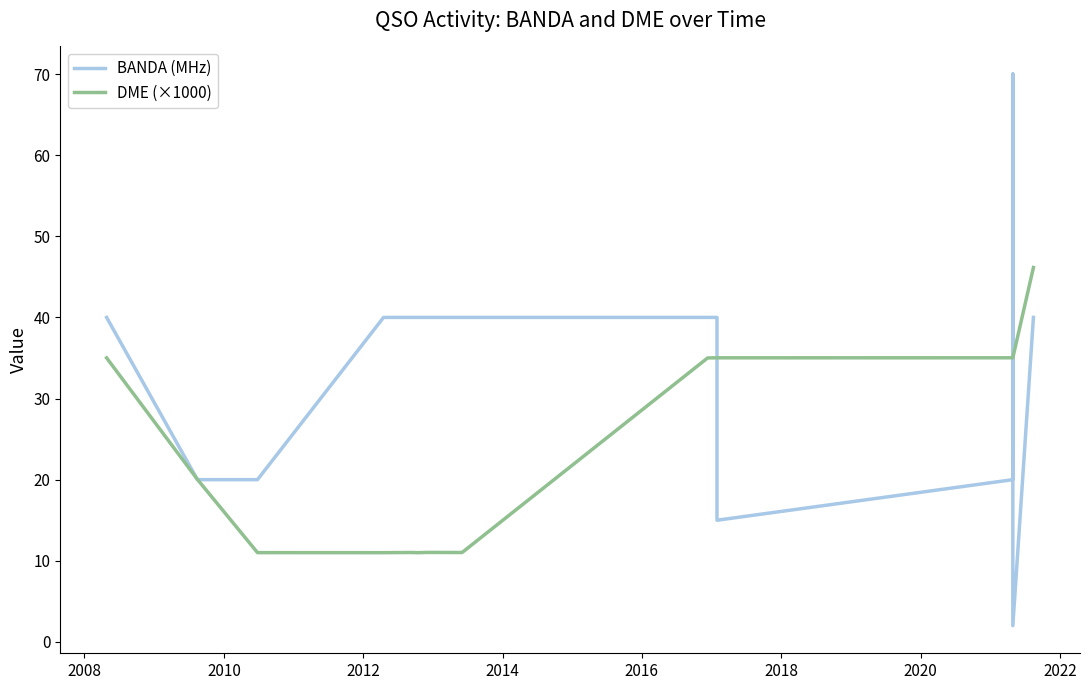

What is the sum of all DME (×1000) values?

456.5